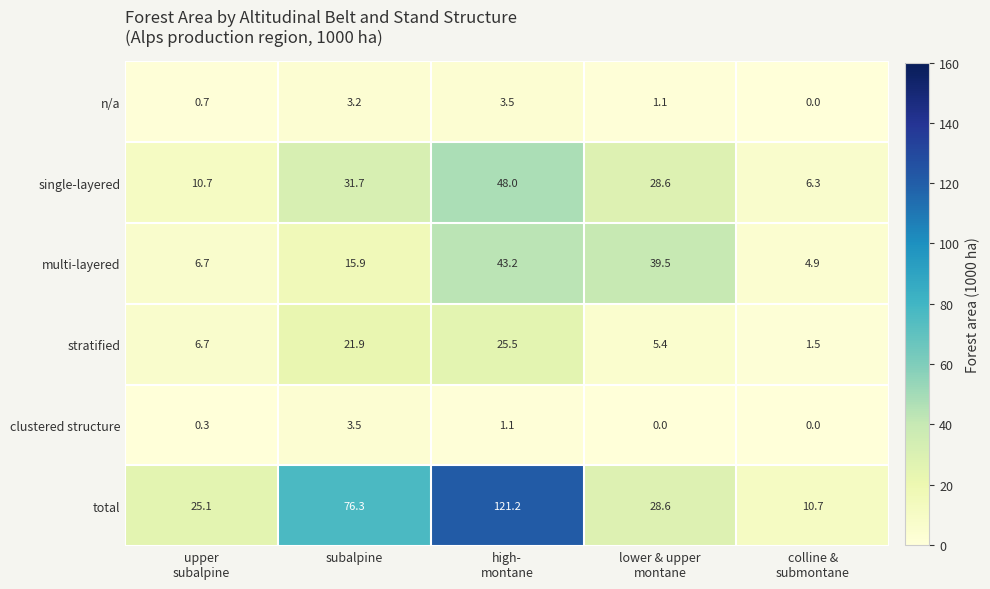

What is the average value of the n/a series?

1.7